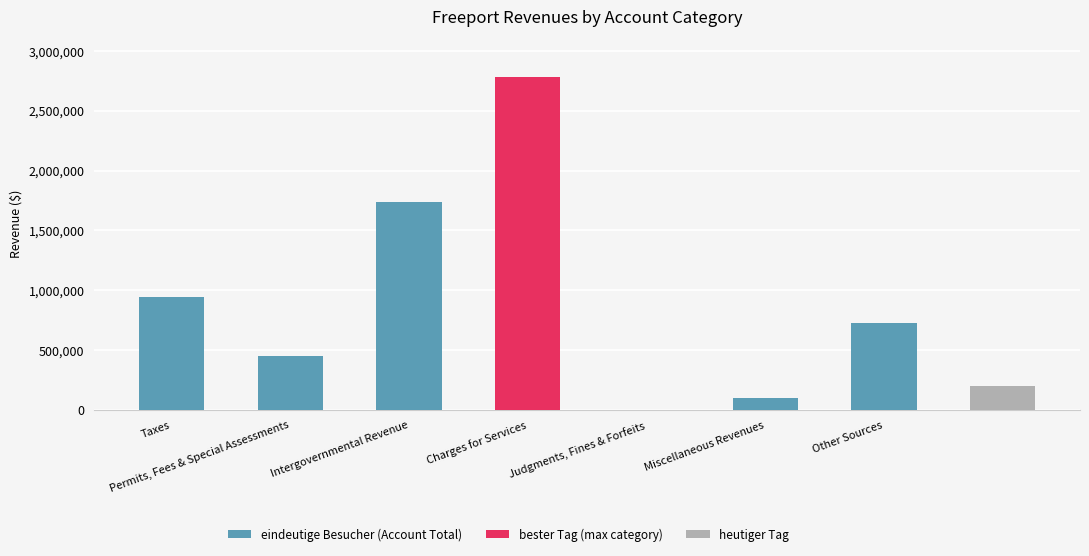

Where does the data first go above 725572?

Taxes